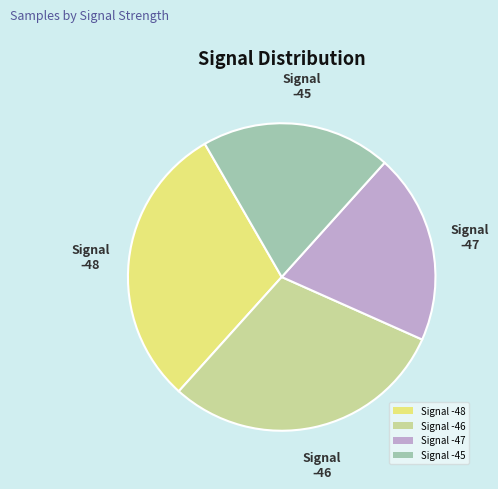

What is the ratio of the value at Signal -47 to the value at Signal -48?

0.7